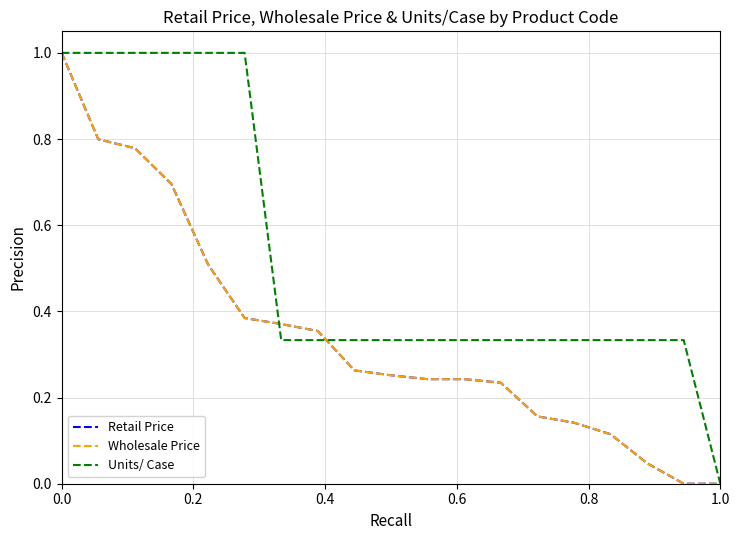

What is the highest value of the Retail Price series?

1.0